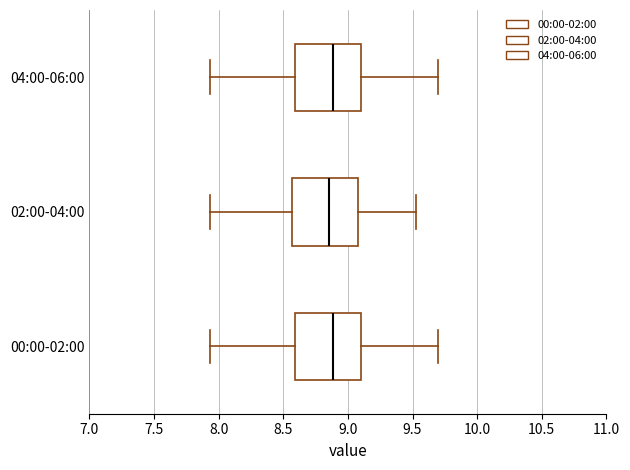

Where is the left edge of the box for 02:00-04:00 on the x-axis? The values are not printed on the chart, so give them approximately, as read against the axis.

8.55